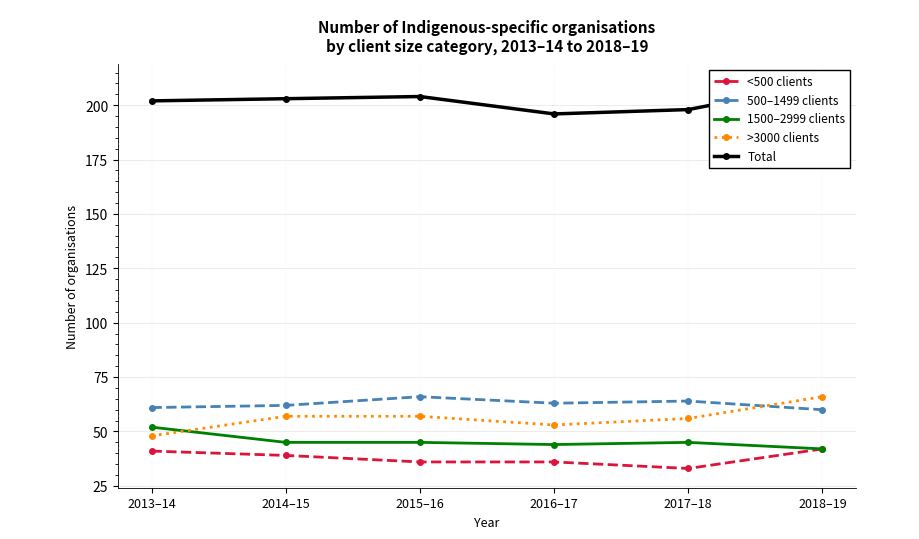

What position from the right is 2014–15?

5